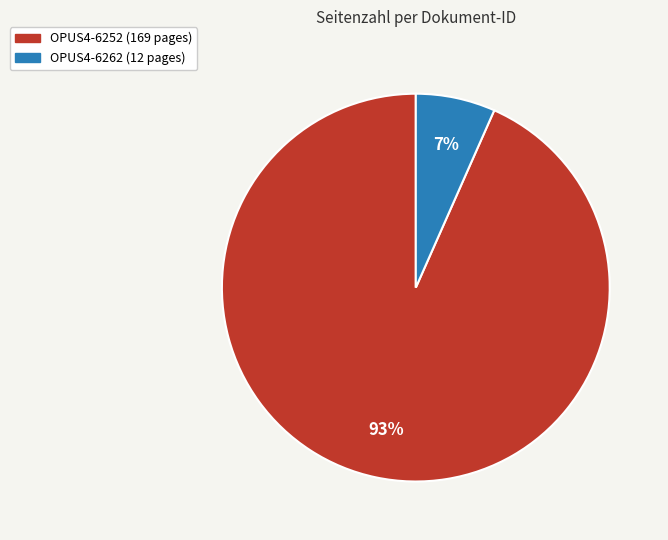

Approximately how many times larger is the value at OPUS4-6262 compared to OPUS4-6252?

0.1